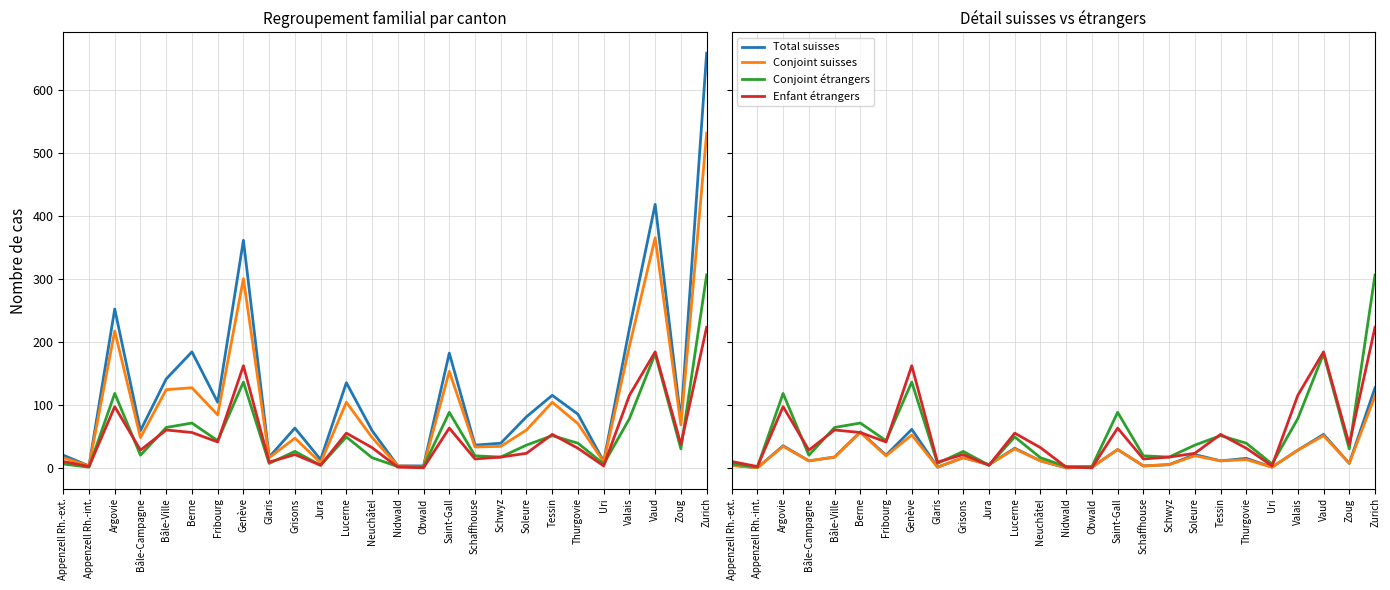

Which category has the lowest value across all series?

Obwald